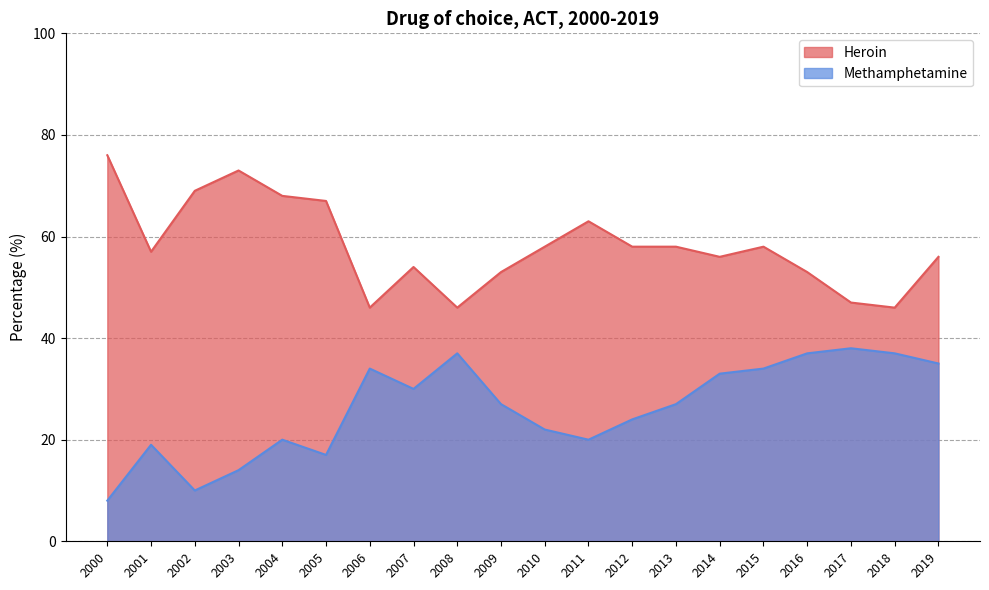

The value of Methamphetamine at 2017 is 54. True or false?

False